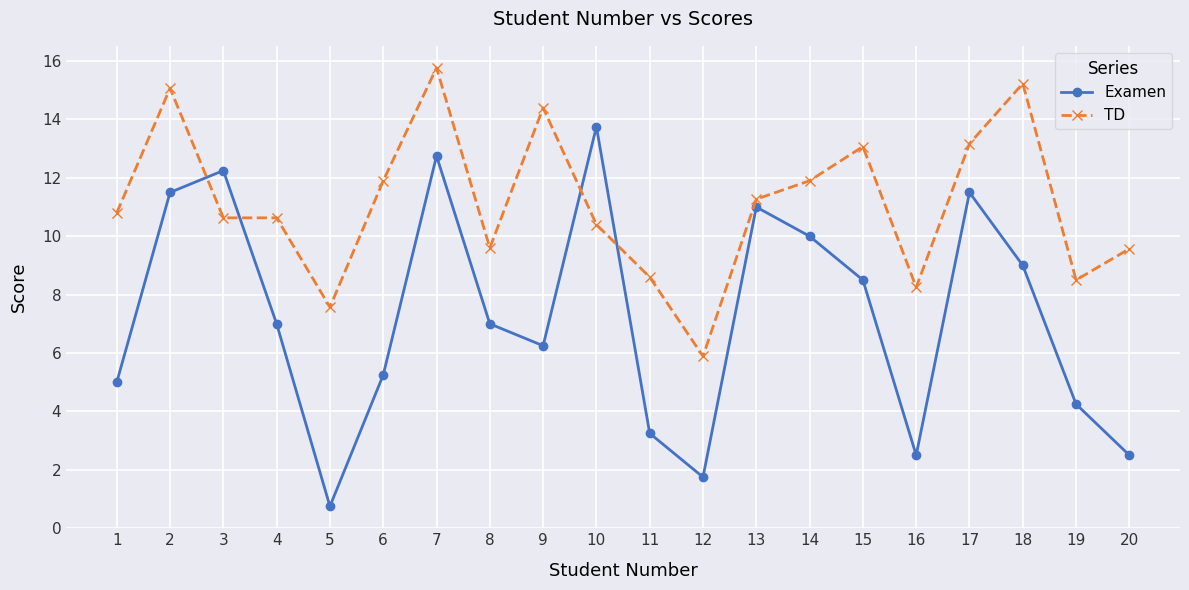

Which series has the largest total across all categories?

TD